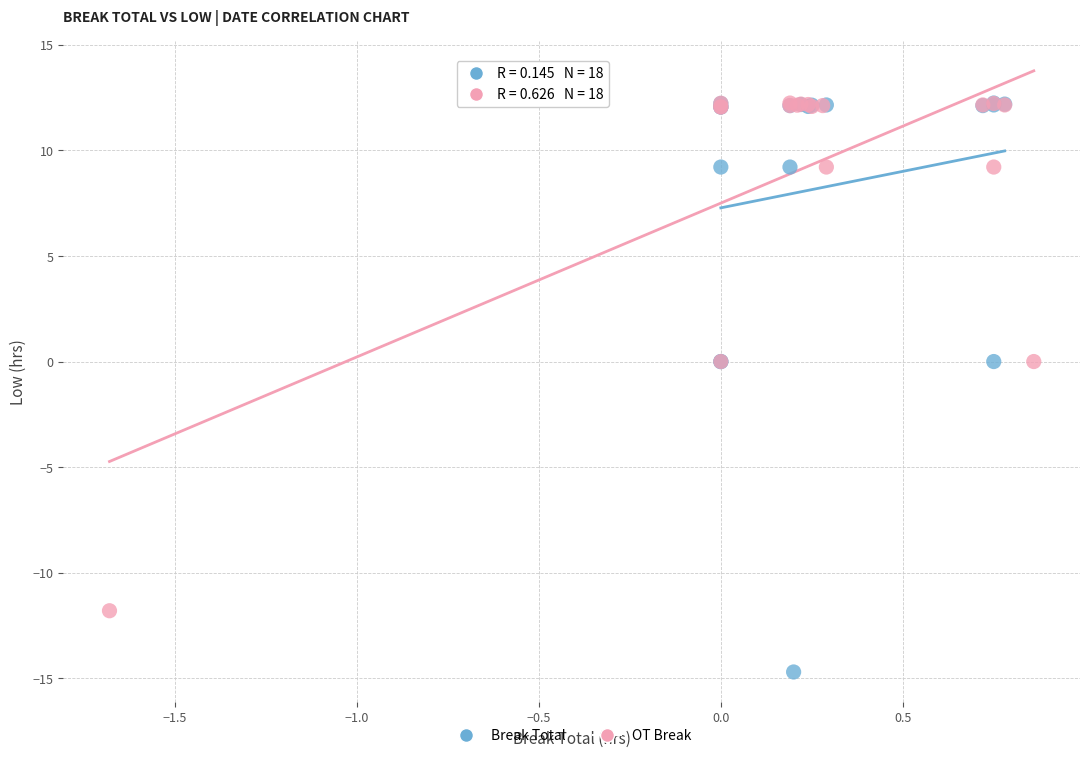

Which series contains the lowest Y value?

Break Total